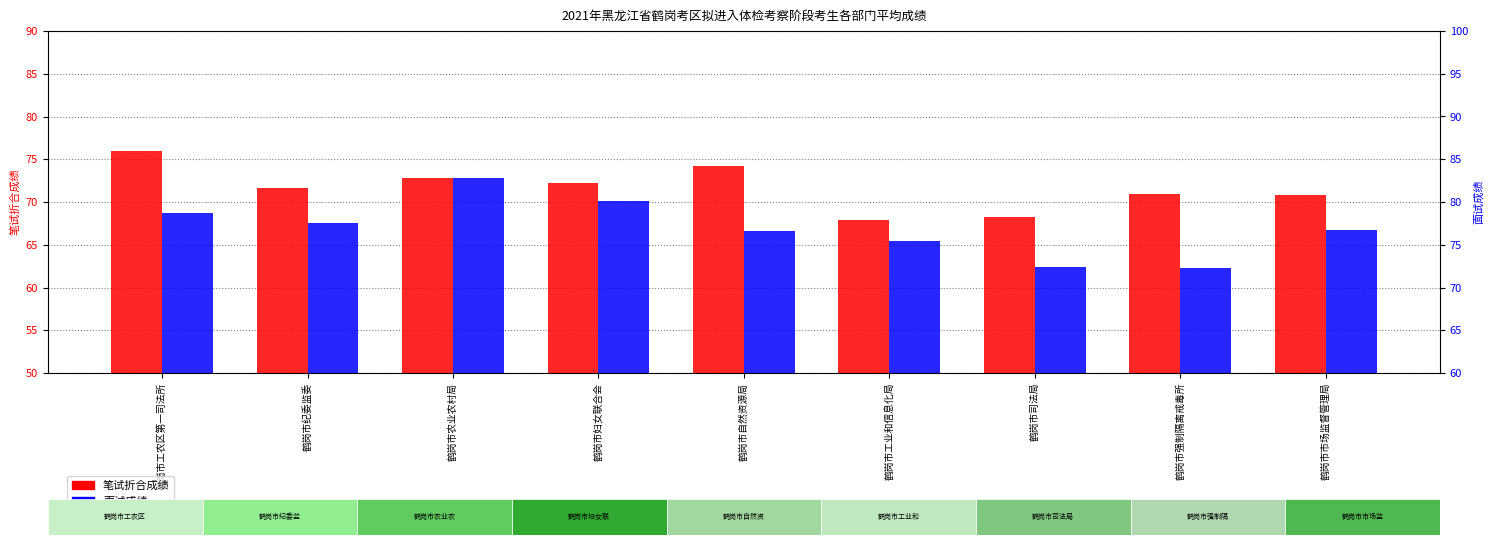

Is the value of 笔试折合成绩 at 鹤岗市农业农村局 greater than the value of 面试成绩 at 鹤岗市妇女联合会?

No